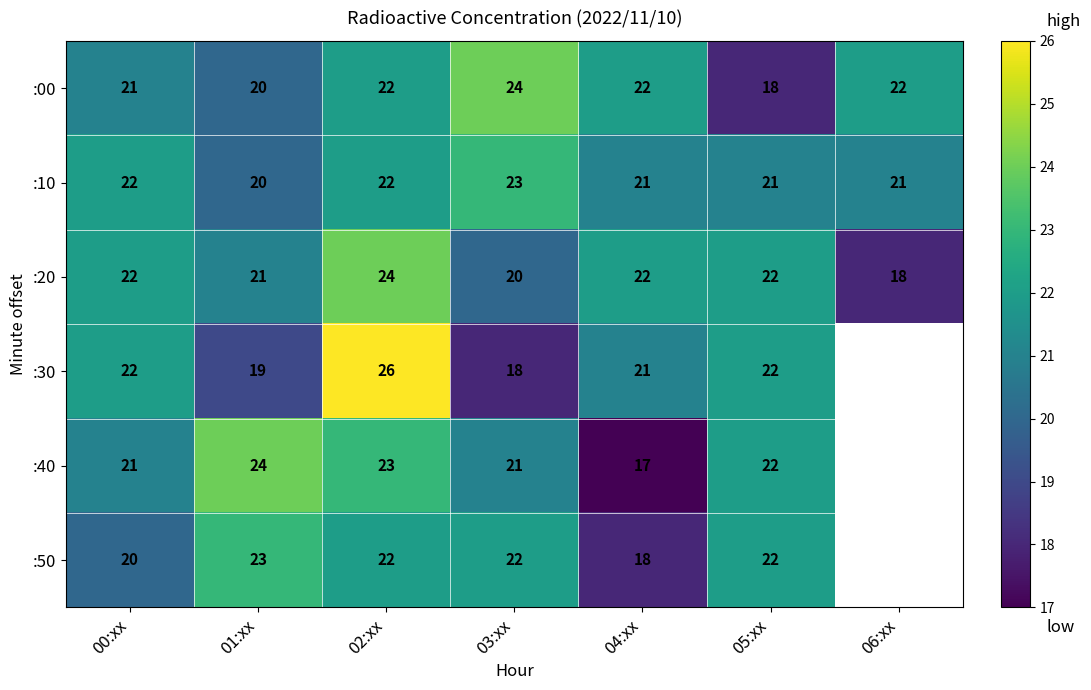

The value of :50 at 03:xx is 31. True or false?

False